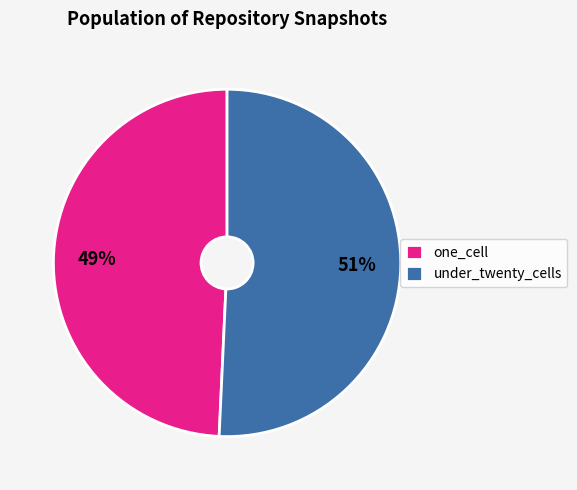

To the nearest percent, what is the combined percentage of one_cell and under_twenty_cells?

100%